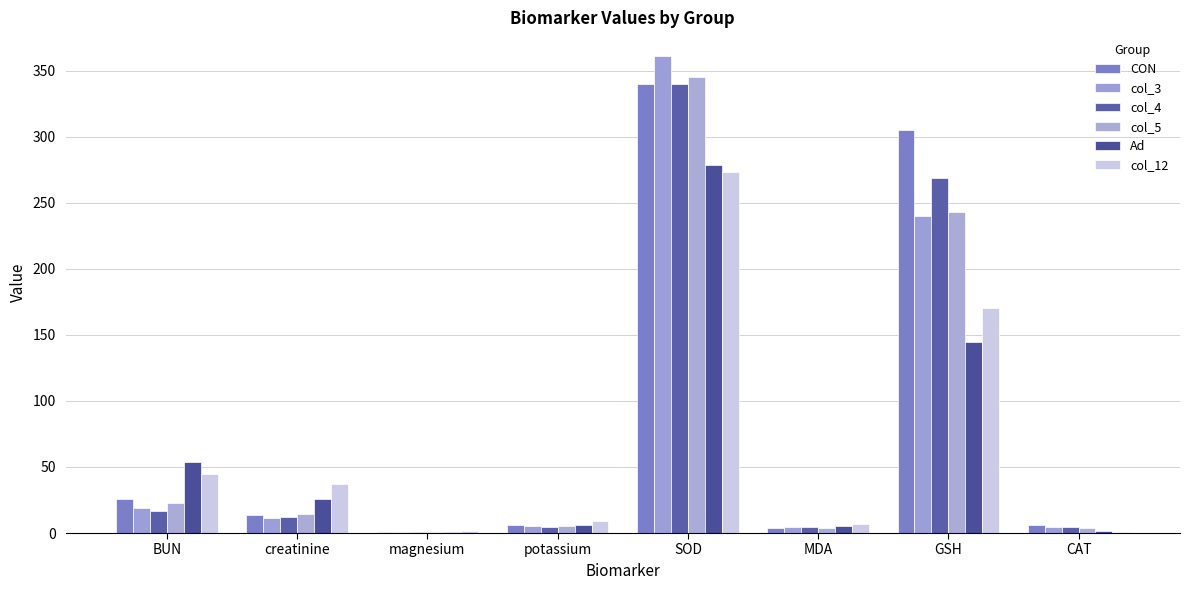

What is the highest value of the col_5 series?

344.9